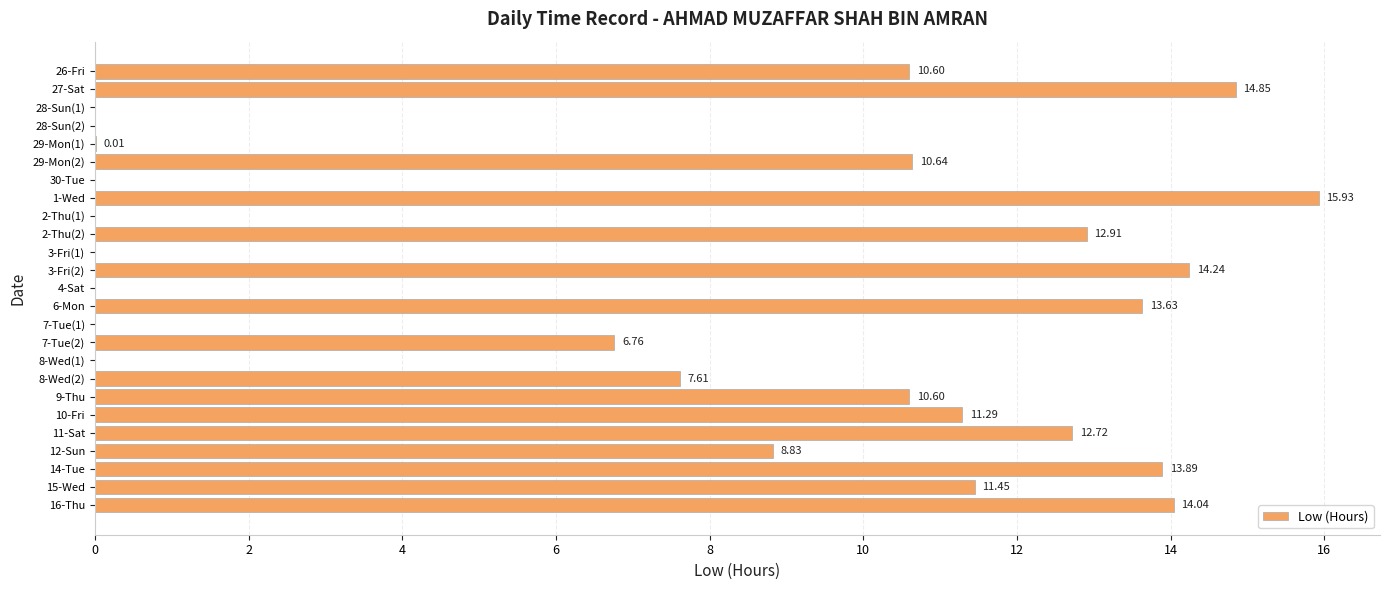

At which label is the value closest to 7?

7-Tue(2)